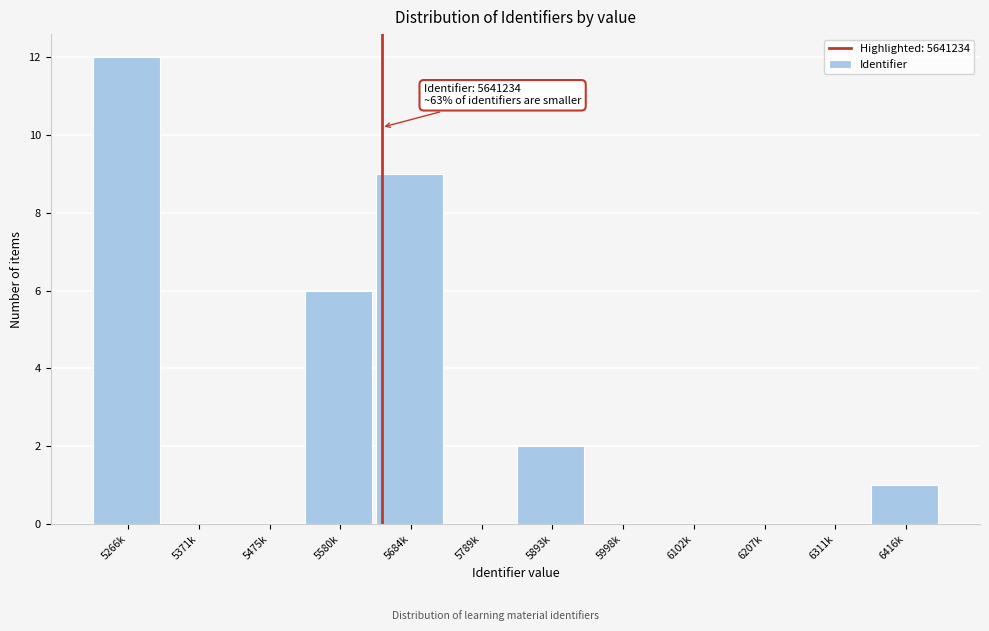

Reading left to right, what are all the values shown in this chart?

5266k=12	5371k=0	5475k=0	5580k=6	5684k=9	5789k=0	5893k=2	5998k=0	6102k=0	6207k=0	6311k=0	6416k=1